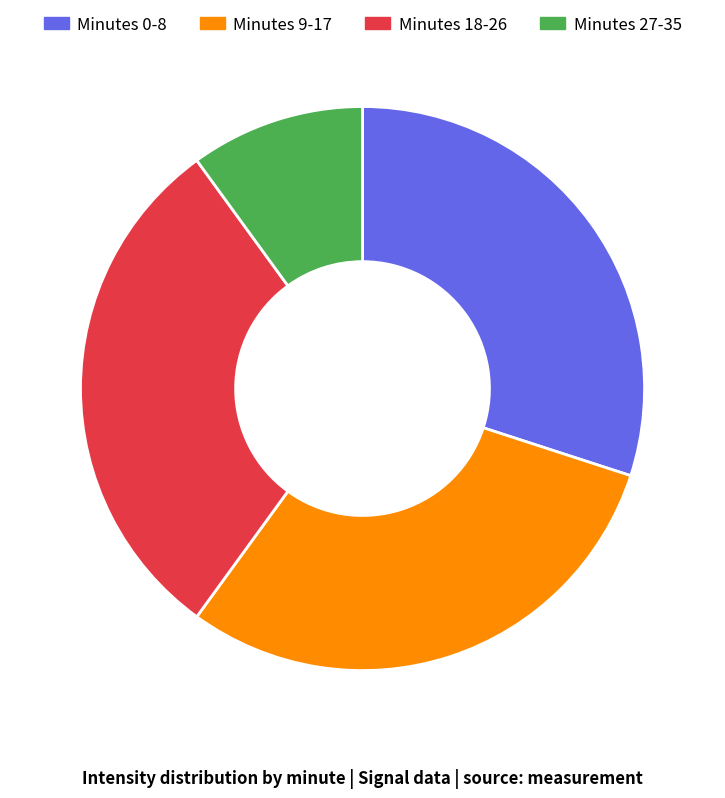

Combined, do Minutes 18-26 and Minutes 9-17 account for over 50%?

Yes